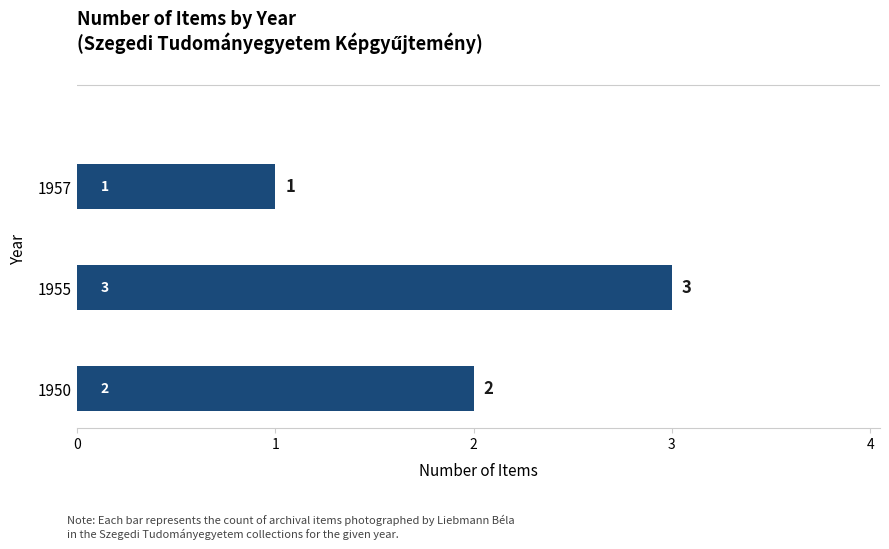

Which label corresponds to the smallest value in the chart?

1957